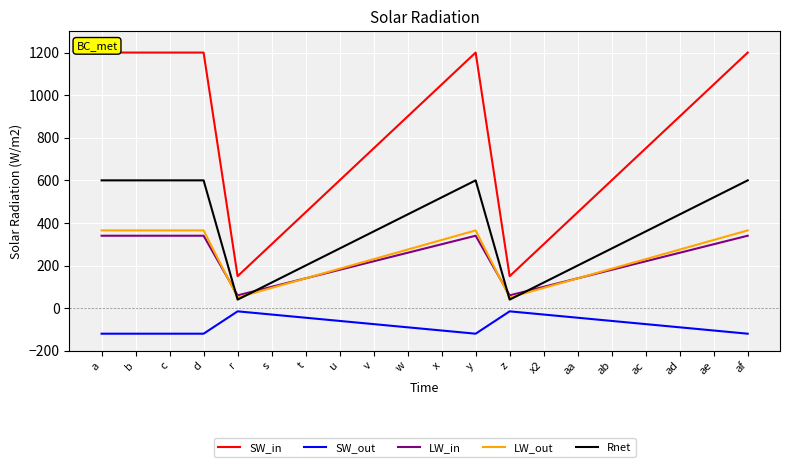

Which series changed the most between z and ad?

SW_in